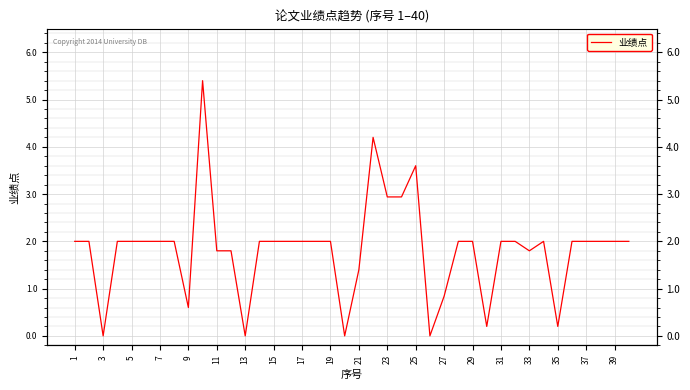

How many lines are shown in the chart?

1